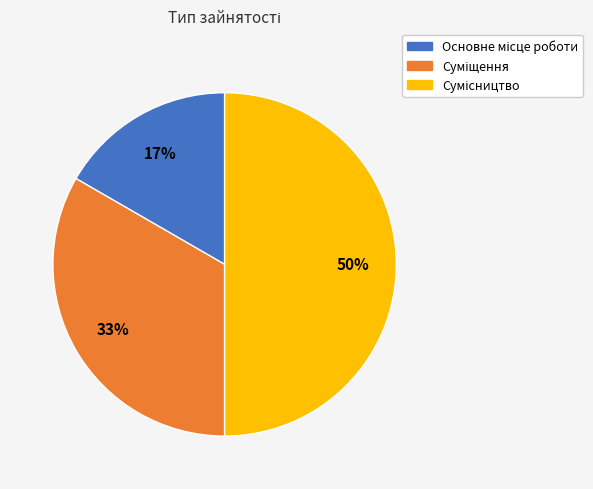

To the nearest percent, what is the average slice percentage?

33%